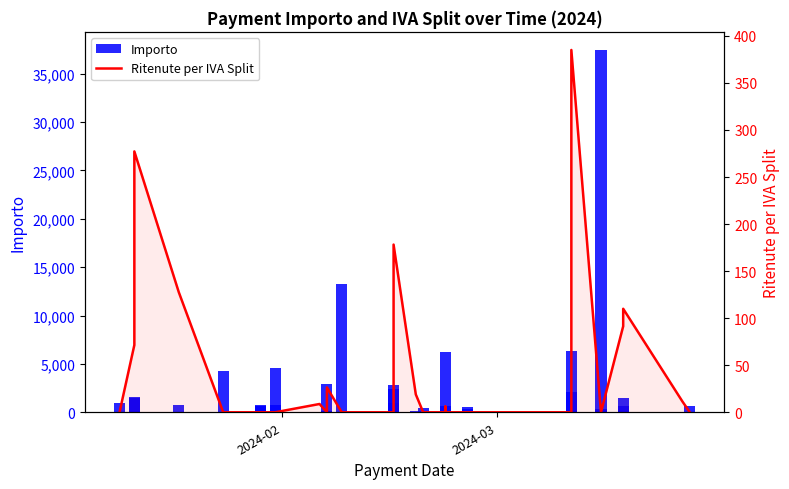

Is the value of Importo at 2024-03 greater than the value of Ritenute per IVA Split at 23?

Yes